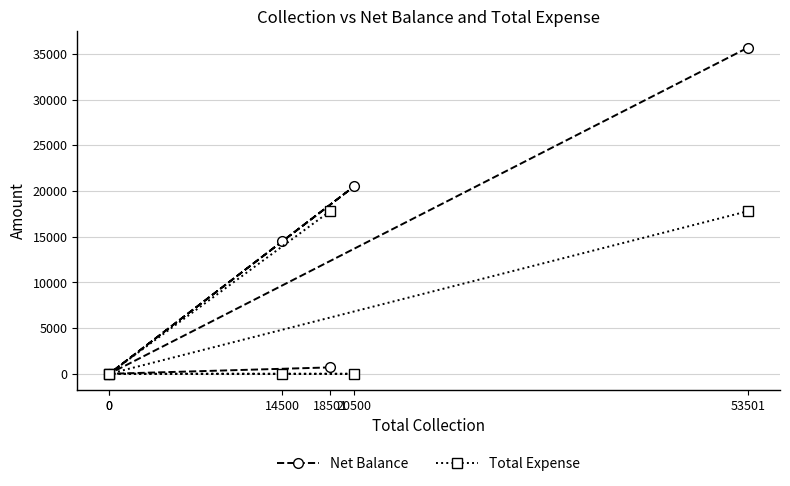

How many series are shown in this chart?

2